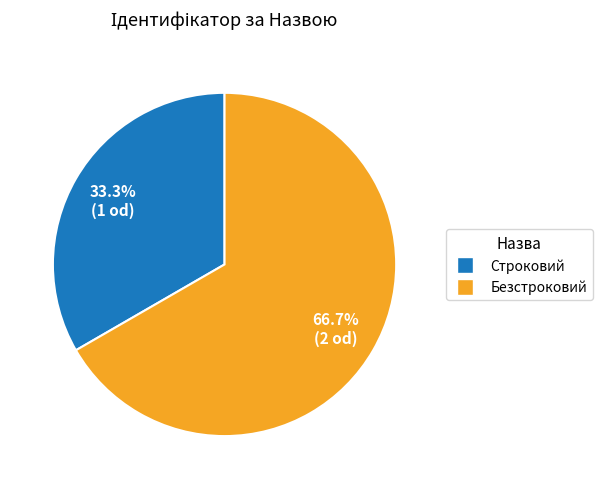

Which category has the smallest portion of the pie?

Строковий